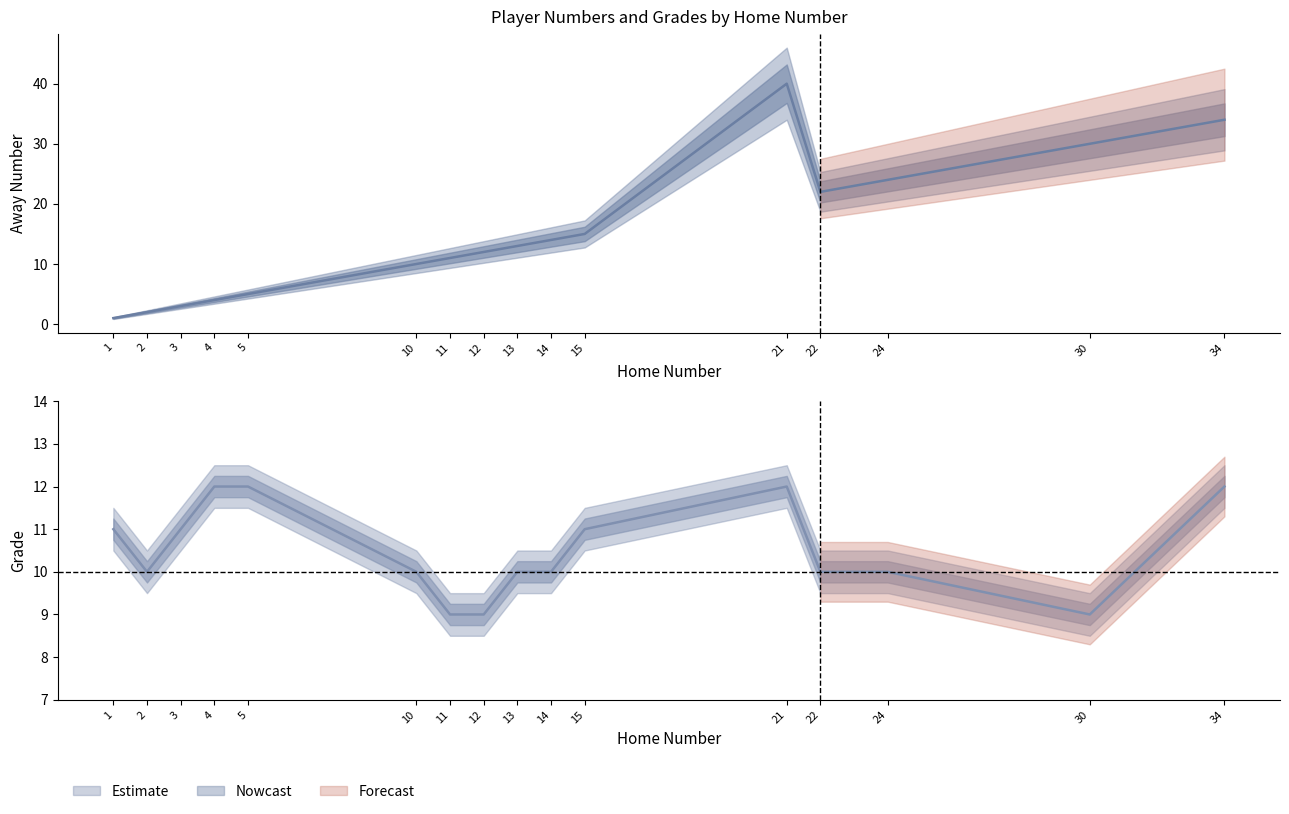

True or false: Grade has a value of 9 at 12.

True